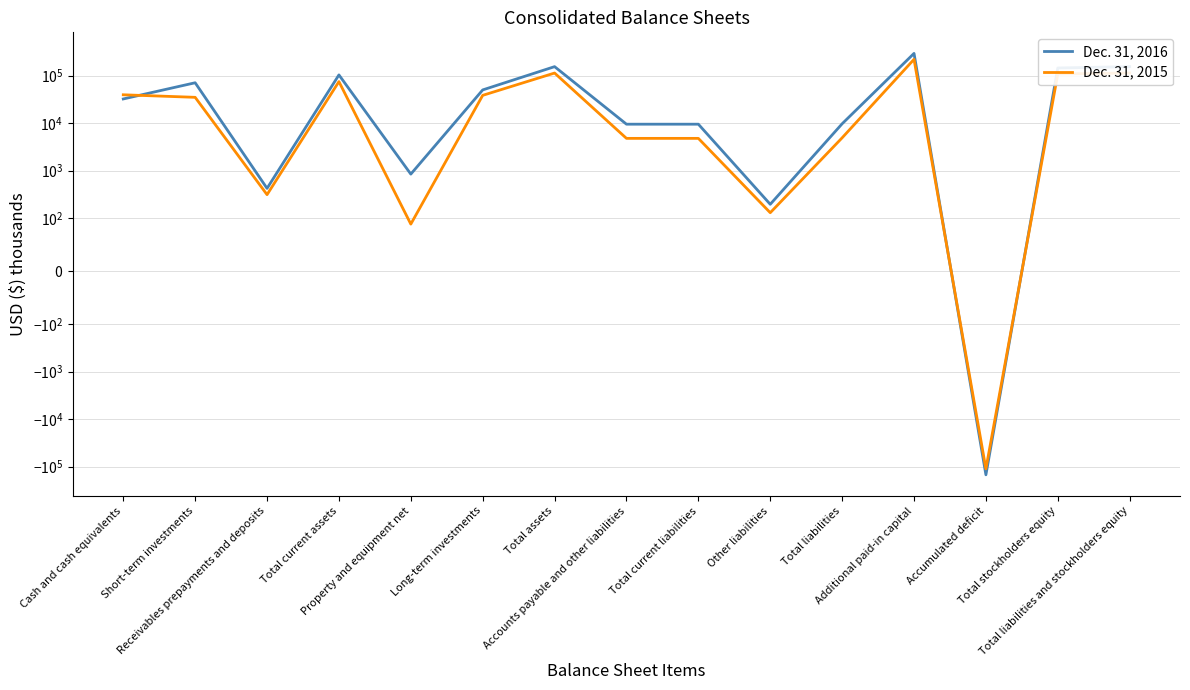

Rank the series by their average value, from lowest to highest.

Dec. 31, 2015, Dec. 31, 2016